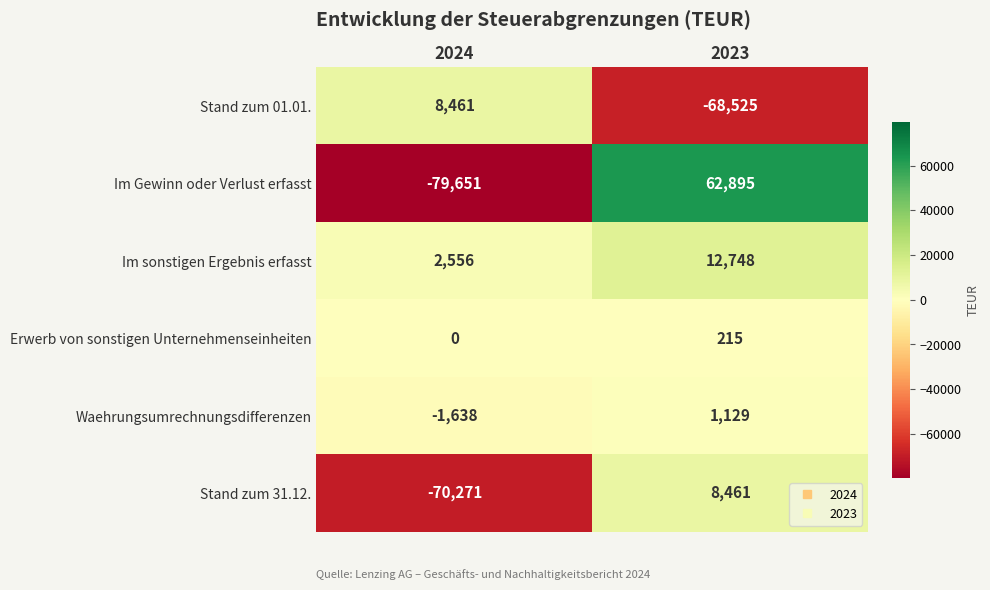

Reading left to right, list all the values displayed in this chart.

Stand zum 01.01.: 2024=8461	2023=-68525
Im Gewinn oder Verlust erfasst: 2024=-79651	2023=62895
Im sonstigen Ergebnis erfasst: 2024=2556	2023=12748
Erwerb von sonstigen Unternehmenseinheiten: 2024=0	2023=215
Waehrungsumrechnungsdifferenzen: 2024=-1638	2023=1129
Stand zum 31.12.: 2024=-70271	2023=8461